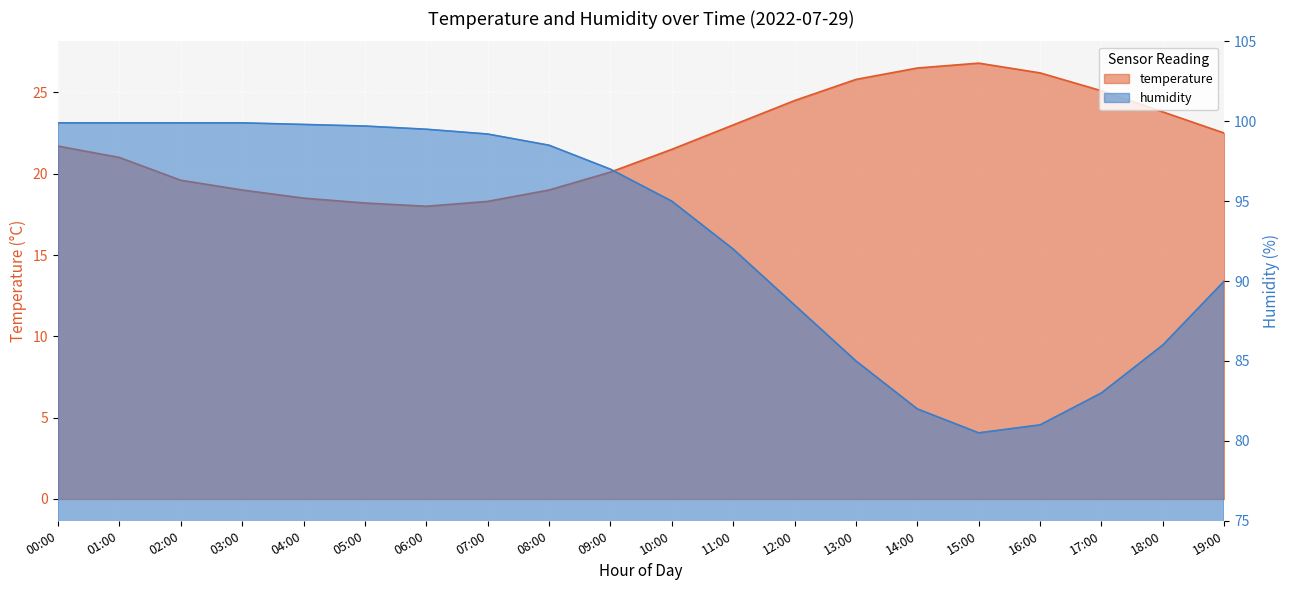

Which series has the widest spread of values?

humidity